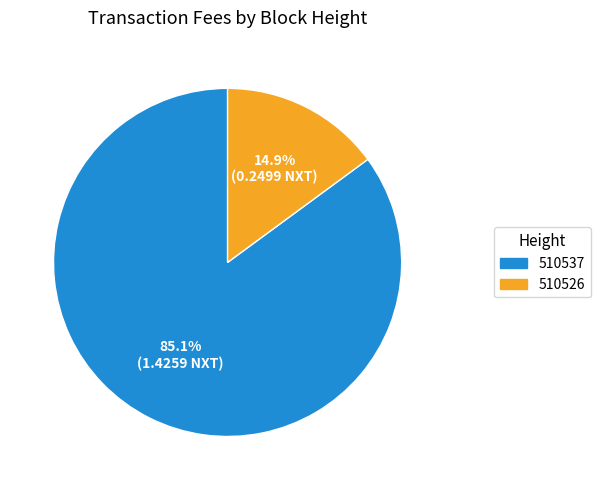

What percentage is the 510526 slice, to the nearest percent?

15%